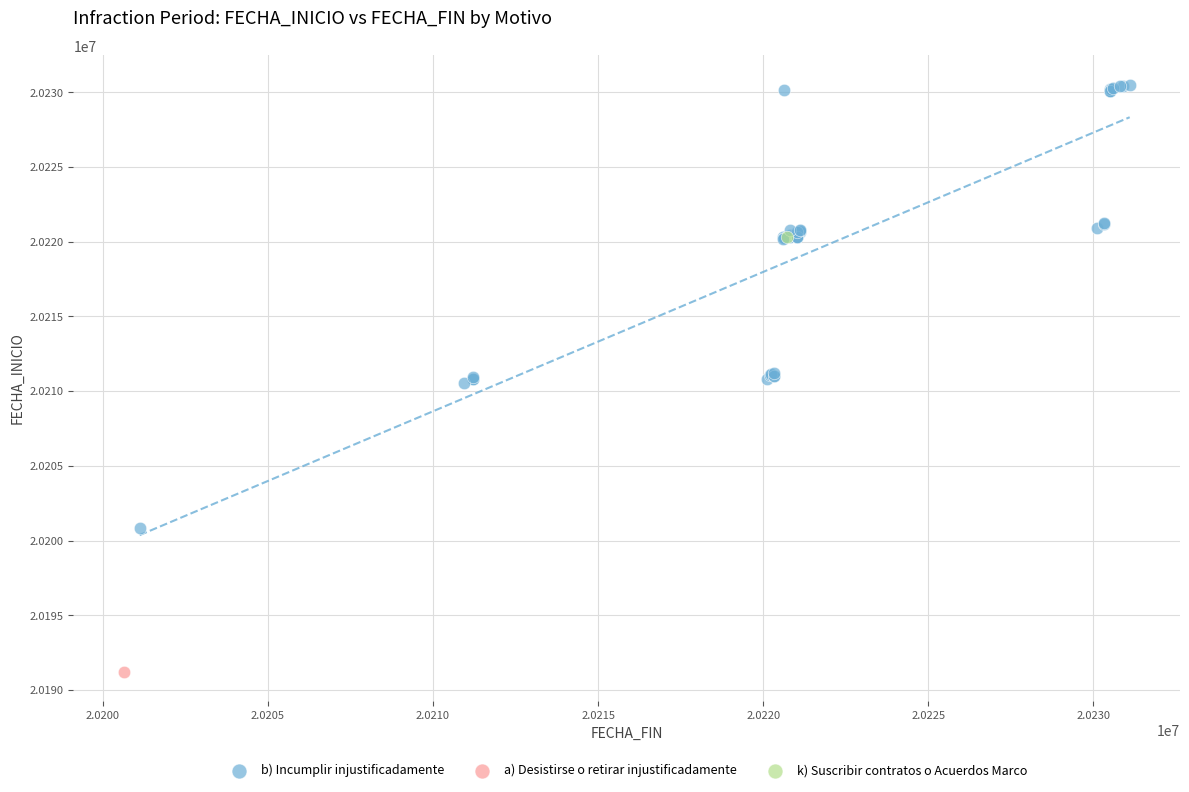

What are all the series names shown in the legend?

b) Incumplir injustificadamente, a) Desistirse o retirar injustificadamente, k) Suscribir contratos o Acuerdos Marco